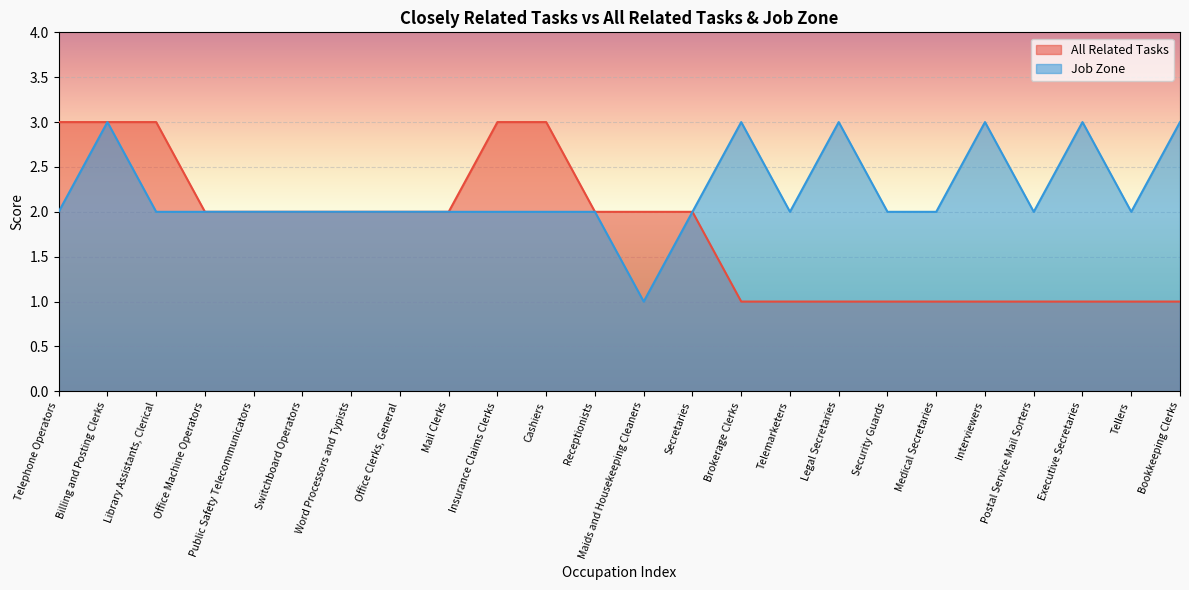

At which category does the chart reach its minimum across all series?

Brokerage Clerks